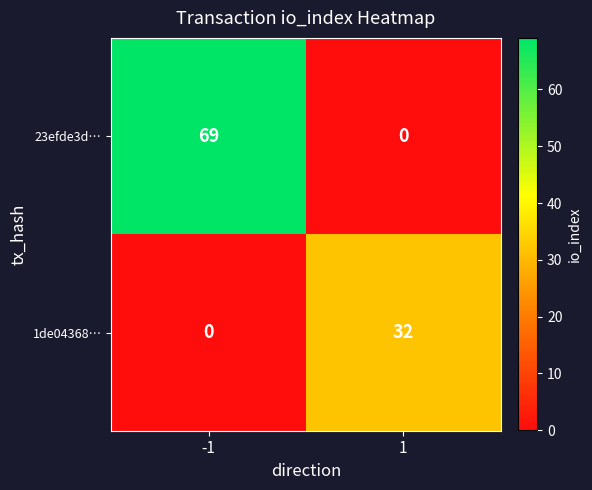

True or false: 23efde3d… has a value of 0 at 1.

True